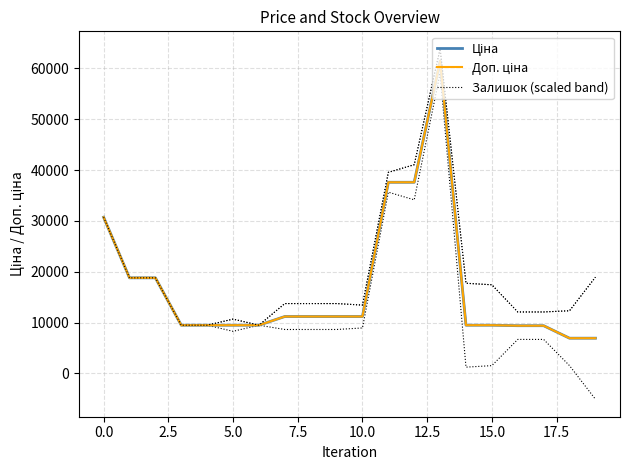

What is the difference between the maximum and second lowest values in the Ціна series?

54508.6